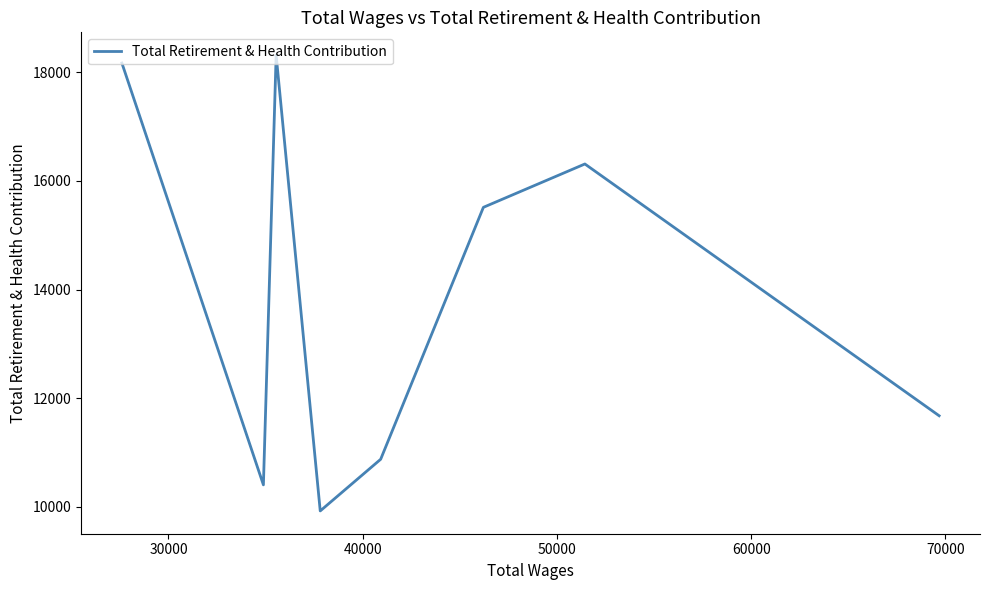

What is the difference between the maximum and minimum values?

8391